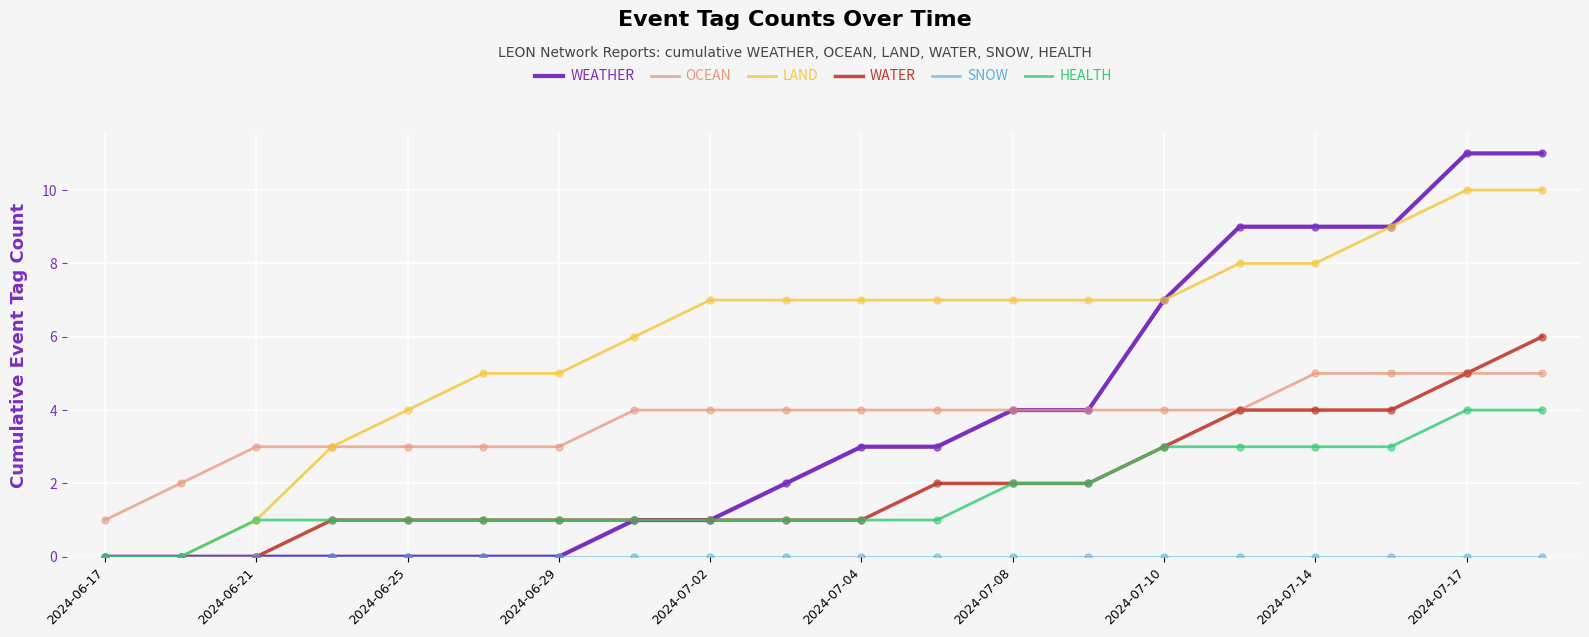

What is the greatest value displayed?

11